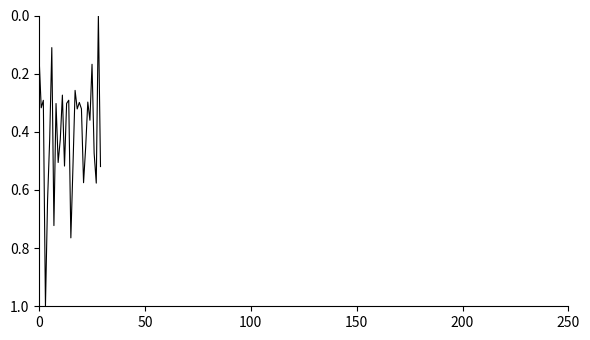

What is the maximum value shown in the chart?

1.0